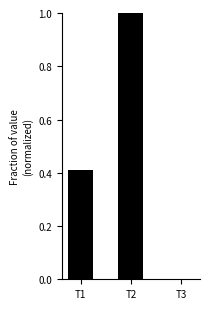

Where is the data nearest to the value 0?

T3